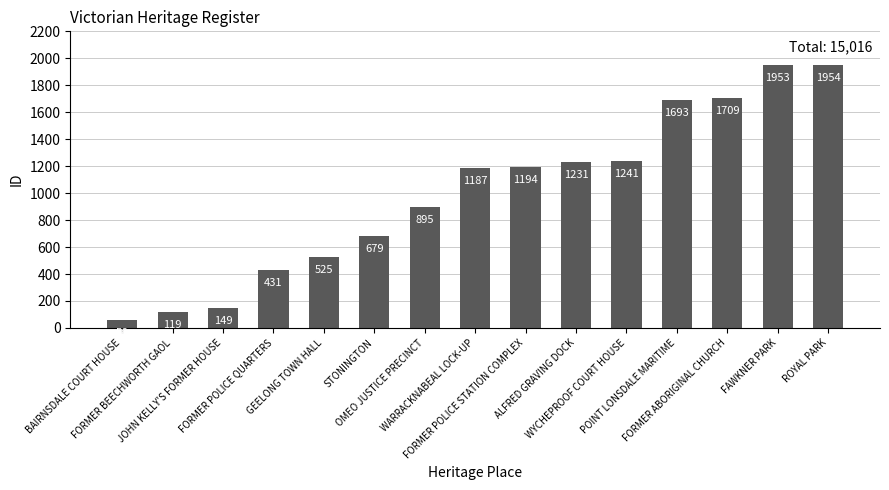

Are the bars horizontal?

No